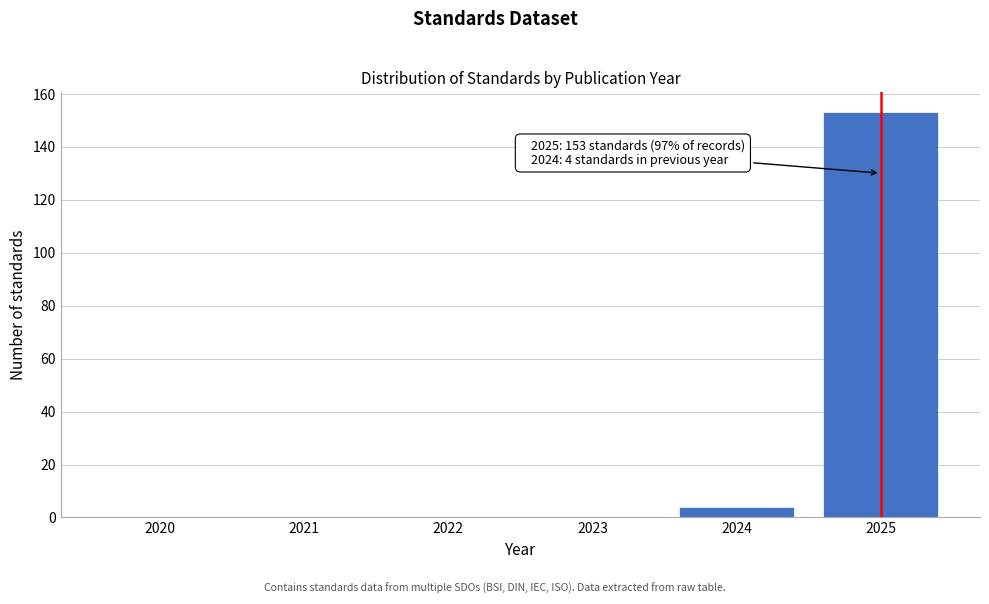

Which range on the x-axis has the tallest bar?

2024.5 to 2025.5